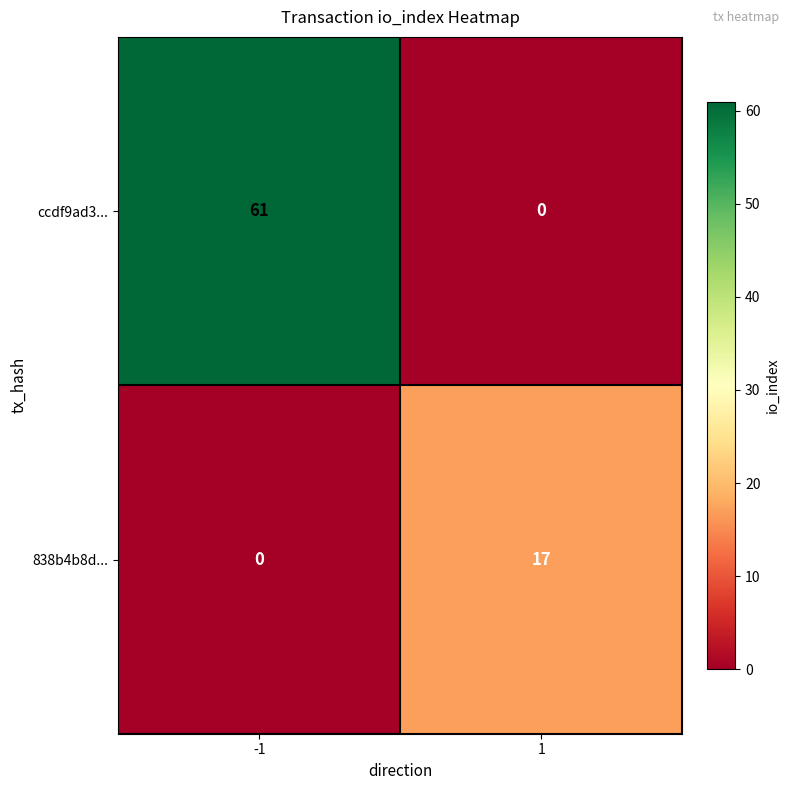

The ccdf9ad3... series shows 92 at -1. True or false?

False